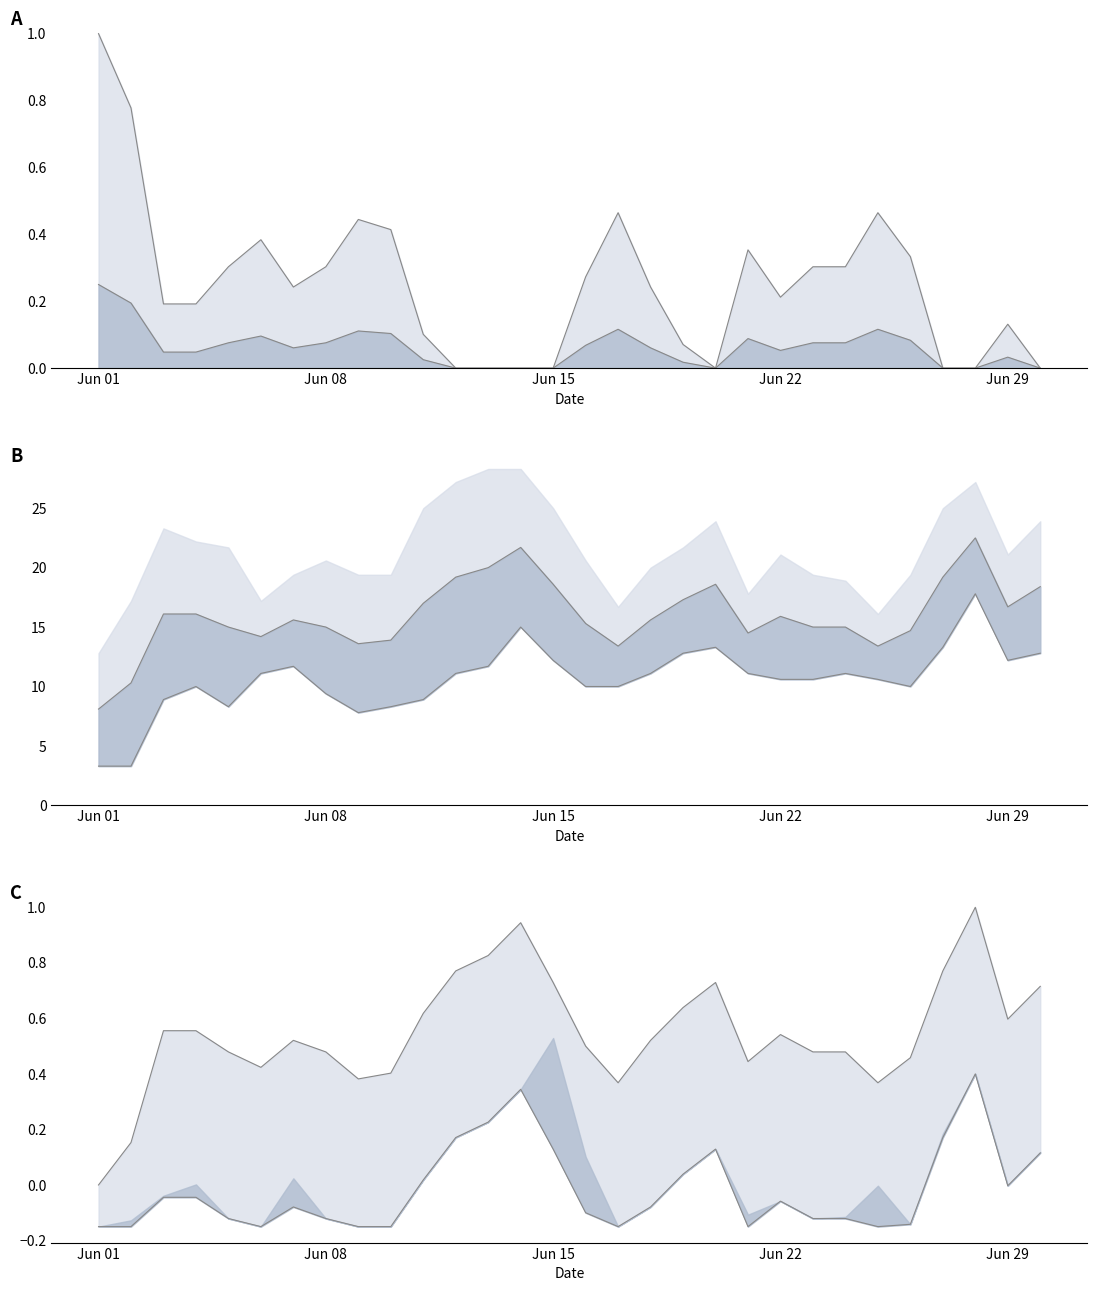

Rank the series at 1969-06-10 from highest to lowest value.

Mean Temp (C), Min Temp (C), Heat Deg Days (C)